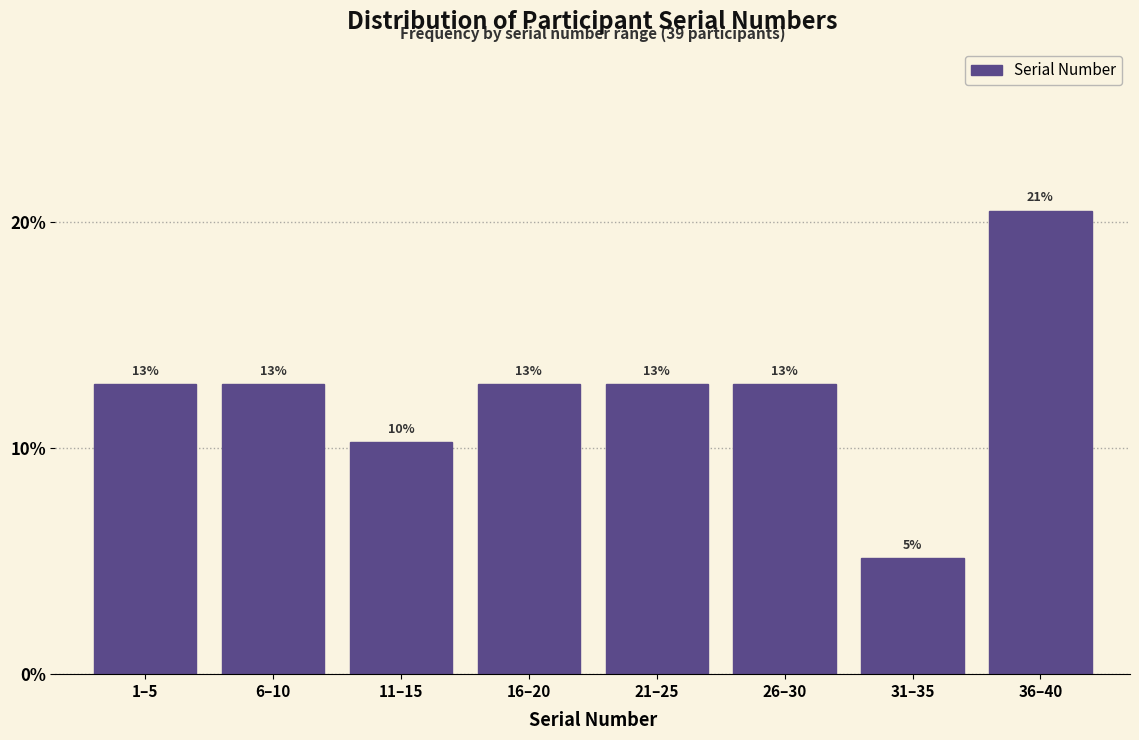

How many bars are there in total?

8